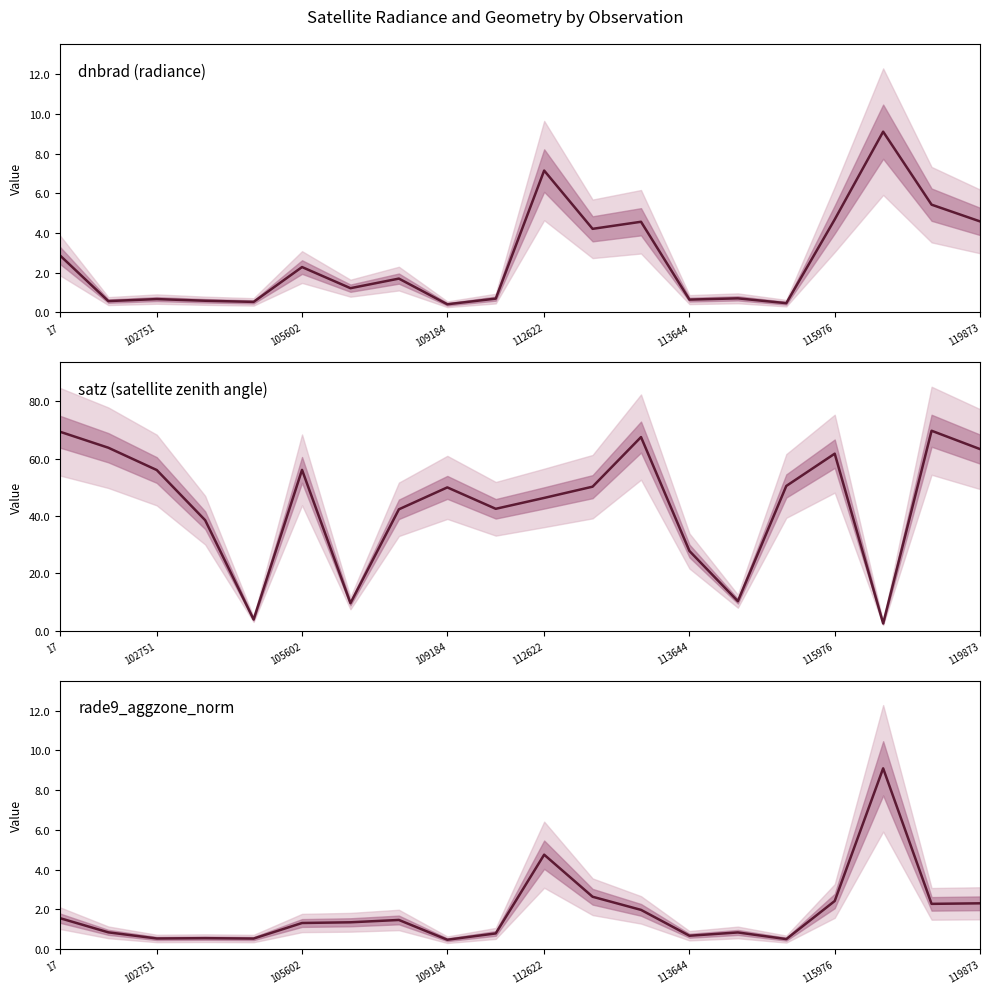

Is the value of rade9_aggzone_norm at 16 greater than the value of satz (satellite zenith angle) at 15?

No